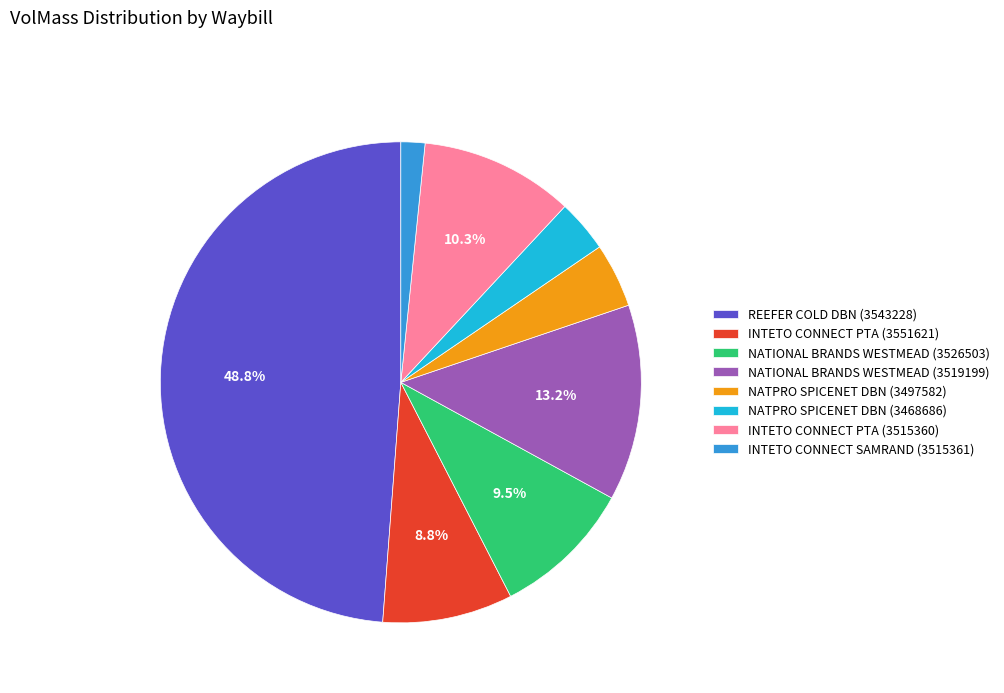

Rank the categories by value from lowest to highest.

INTETO CONNECT SAMRAND (3515361), NATPRO SPICENET DBN (3468686), NATPRO SPICENET DBN (3497582), INTETO CONNECT PTA (3551621), NATIONAL BRANDS WESTMEAD (3526503), INTETO CONNECT PTA (3515360), NATIONAL BRANDS WESTMEAD (3519199), REEFER COLD DBN (3543228)